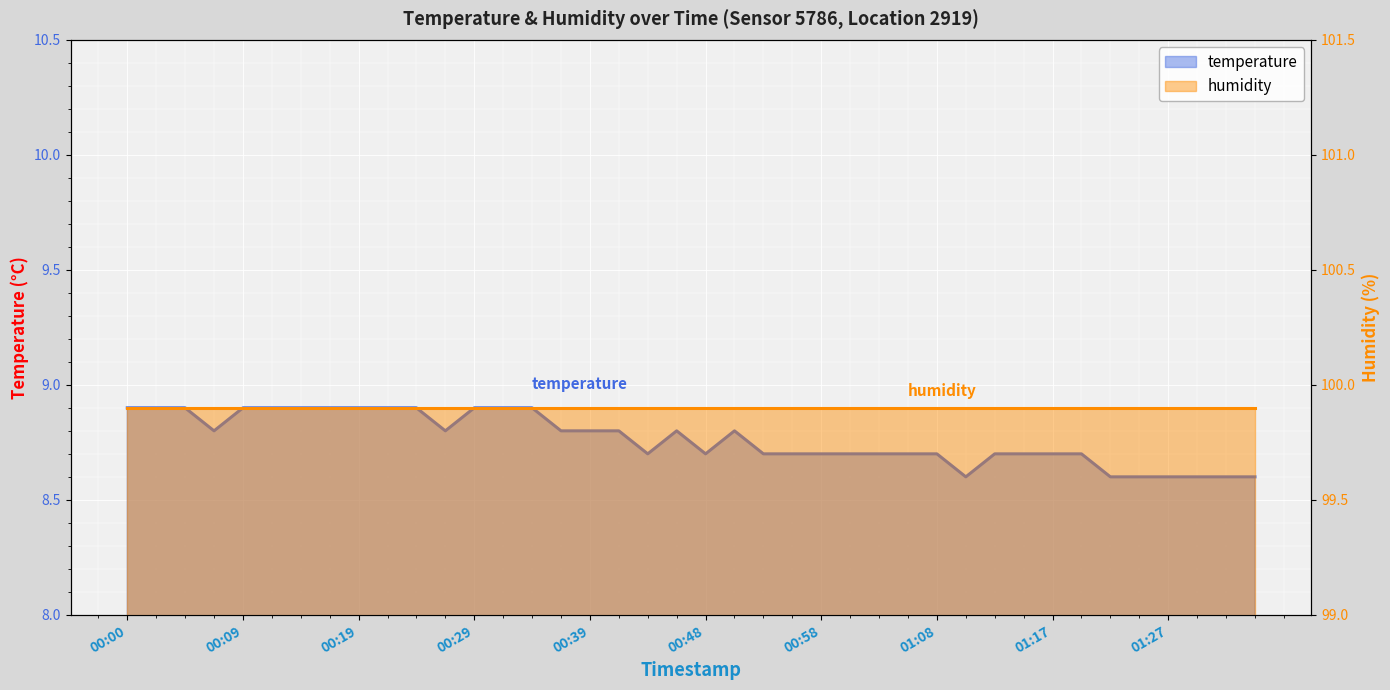

What position from the right is 00:41?

23